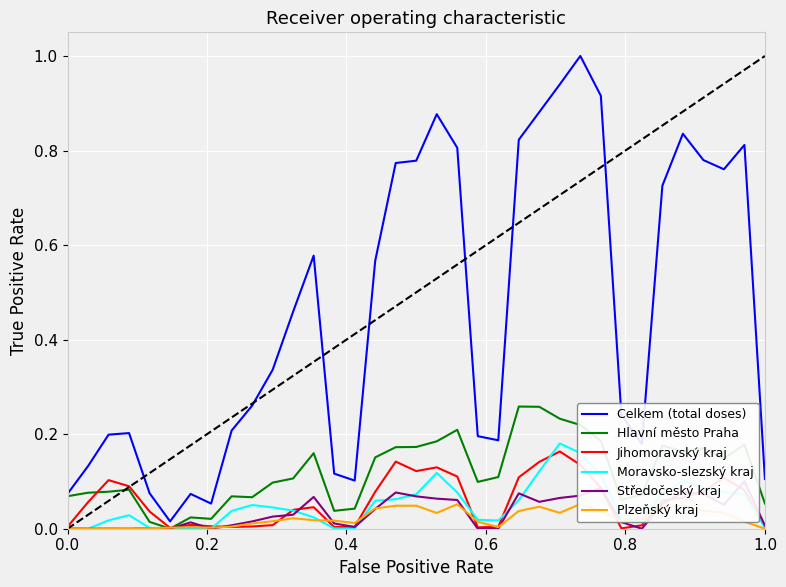

What is the maximum value for Celkem (total doses)?

1.0